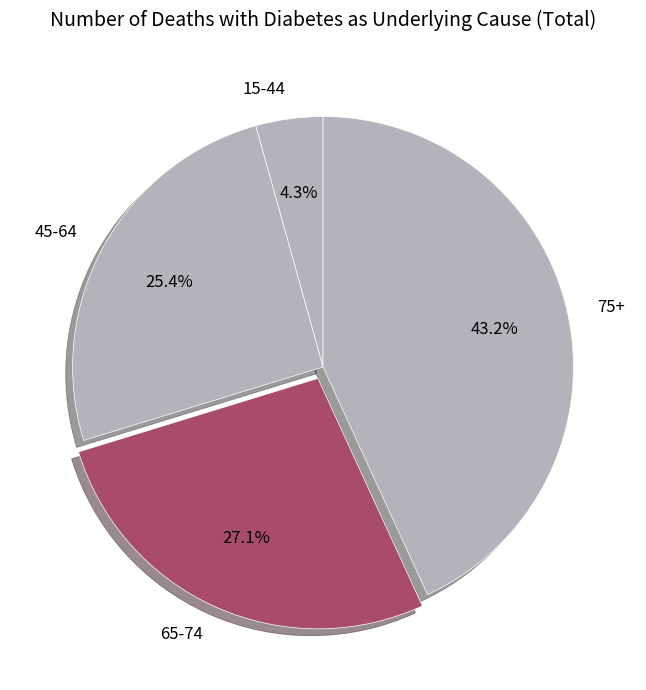

Which has a higher value, 15-44 or 75+?

75+